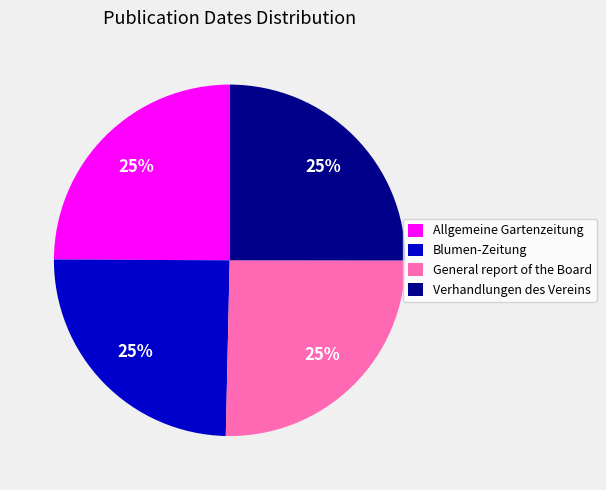

Is it true that Allgemeine Gartenzeitung is 15% of the pie?

False